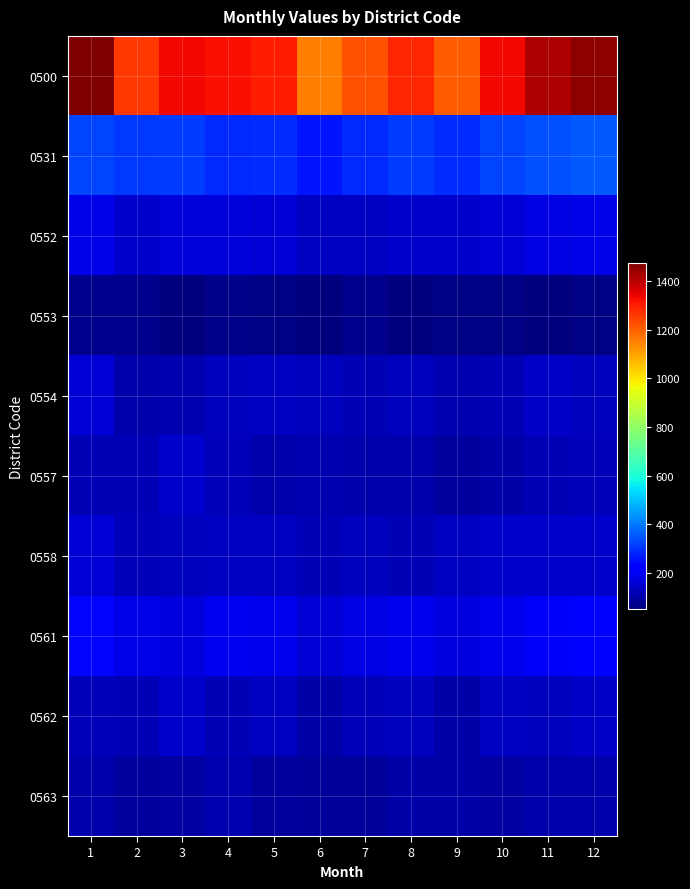

Reading left to right, transcribe all the data shown in this chart.

0500: 1=1477	2=1262	3=1333	4=1324	5=1304	6=1155	7=1225	8=1290	9=1209	10=1333	11=1416	12=1456
0531: 1=327	2=308	3=312	4=288	5=292	6=260	7=284	8=316	9=293	10=327	11=340	12=354
0552: 1=182	2=149	3=166	4=161	5=159	6=133	7=136	8=148	9=149	10=160	11=177	12=181
0553: 1=67	2=66	3=52	4=62	5=60	6=49	7=67	8=52	9=55	10=55	11=53	12=57
0554: 1=157	2=108	3=114	4=132	5=136	6=130	7=120	8=132	9=113	10=119	11=140	12=128
0557: 1=116	2=116	3=145	4=126	5=109	6=115	7=106	8=106	9=91	10=102	11=117	12=127
0558: 1=157	2=126	3=129	4=133	5=136	6=121	7=129	8=119	9=135	10=149	11=145	12=146
0561: 1=236	2=180	3=170	4=193	5=188	6=158	7=174	8=186	9=169	10=188	11=202	12=217
0562: 1=125	2=118	3=146	4=118	5=135	6=104	7=122	8=131	9=100	10=134	11=132	12=141
0563: 1=110	2=91	3=99	4=111	5=89	6=85	7=87	8=100	9=104	10=99	11=110	12=105